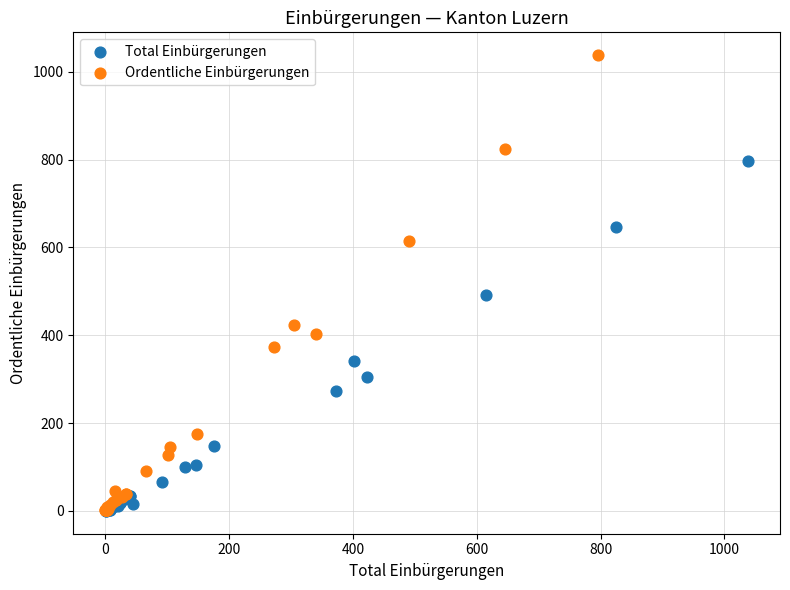

Which series reaches the maximum Y coordinate?

Ordentliche Einbürgerungen